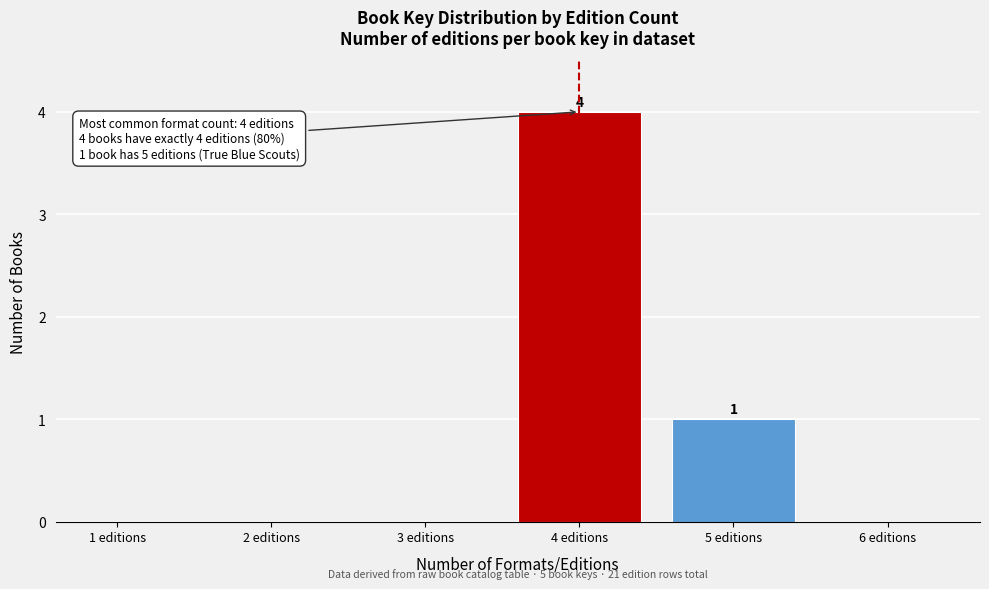

Reading left to right, transcribe all the data shown in this chart.

1 editions=0	2 editions=0	3 editions=0	4 editions=4	5 editions=1	6 editions=0